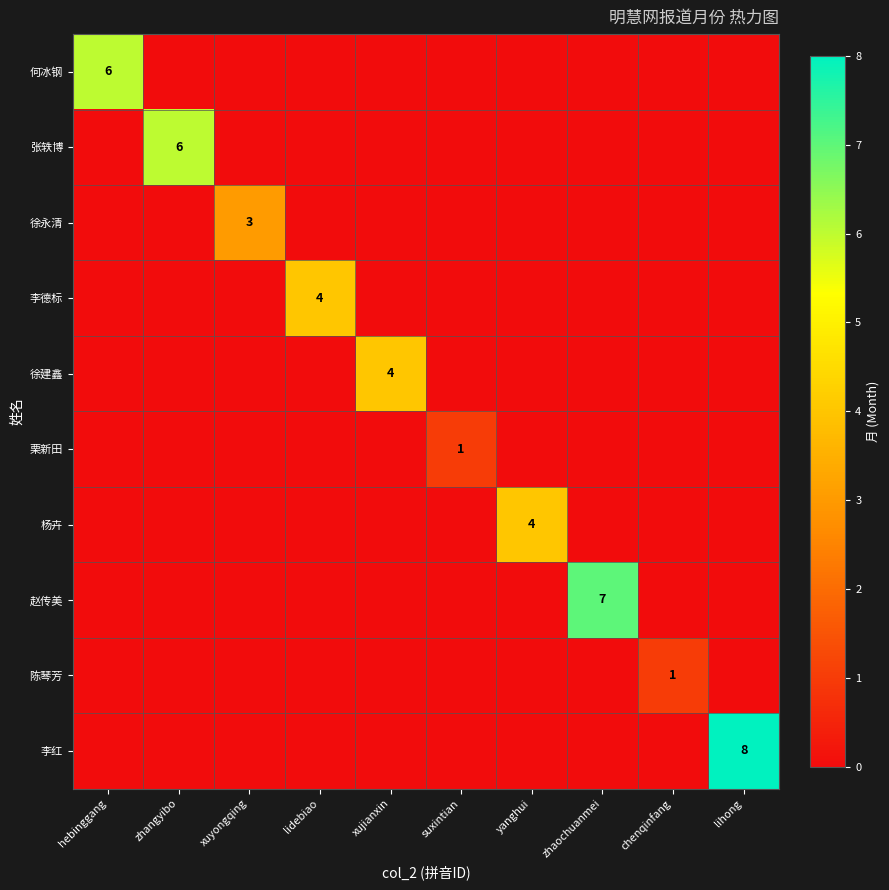

At yanghui, list the series in order from smallest to largest.

何冰钢, 张轶博, 徐永清, 李德标, 徐建鑫, 栗新田, 赵传美, 陈琴芳, 李红, 杨卉